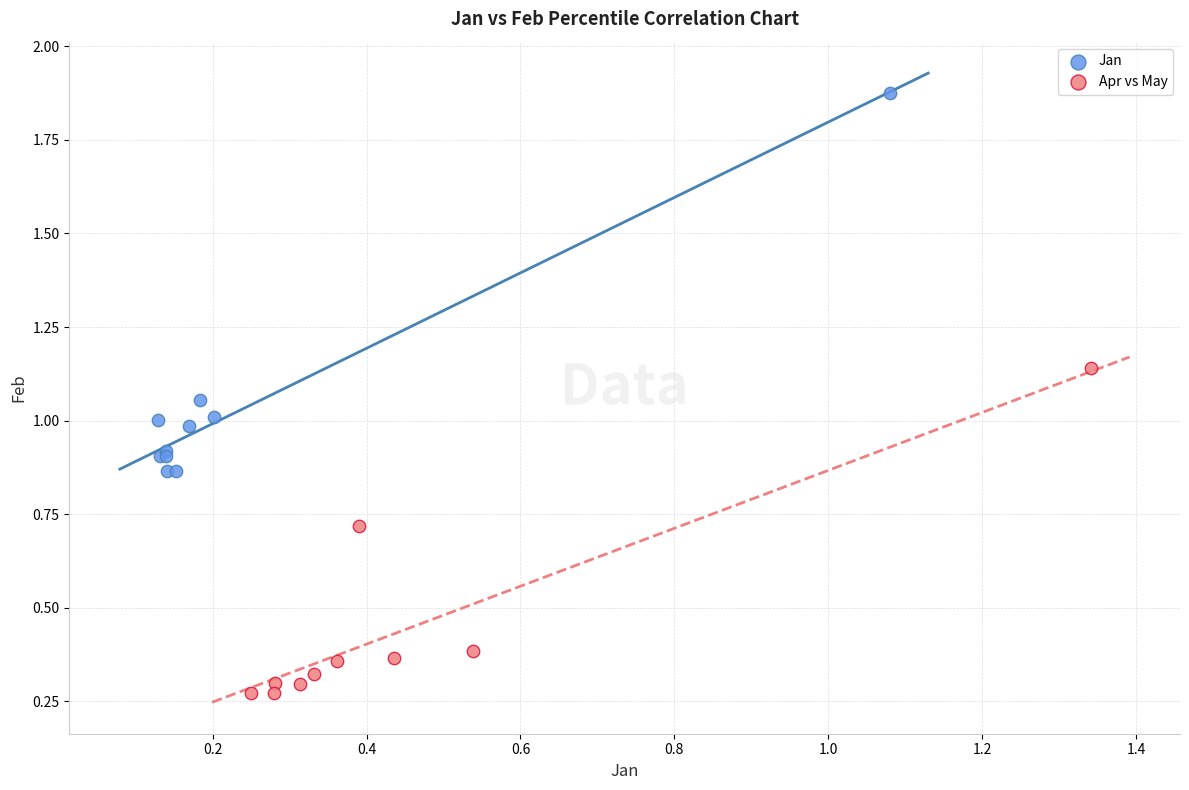

Which series has the largest Y range (max minus min)?

Jan